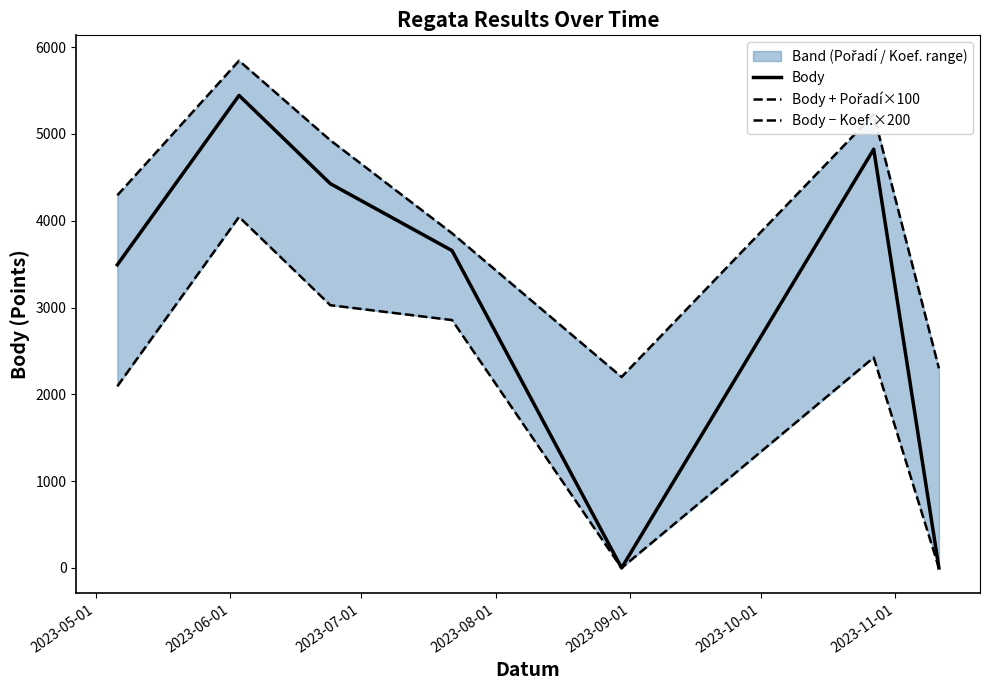

What is the approximate value of Body + Pořadí×100 at 2023-05-01, to the nearest 100?

4300